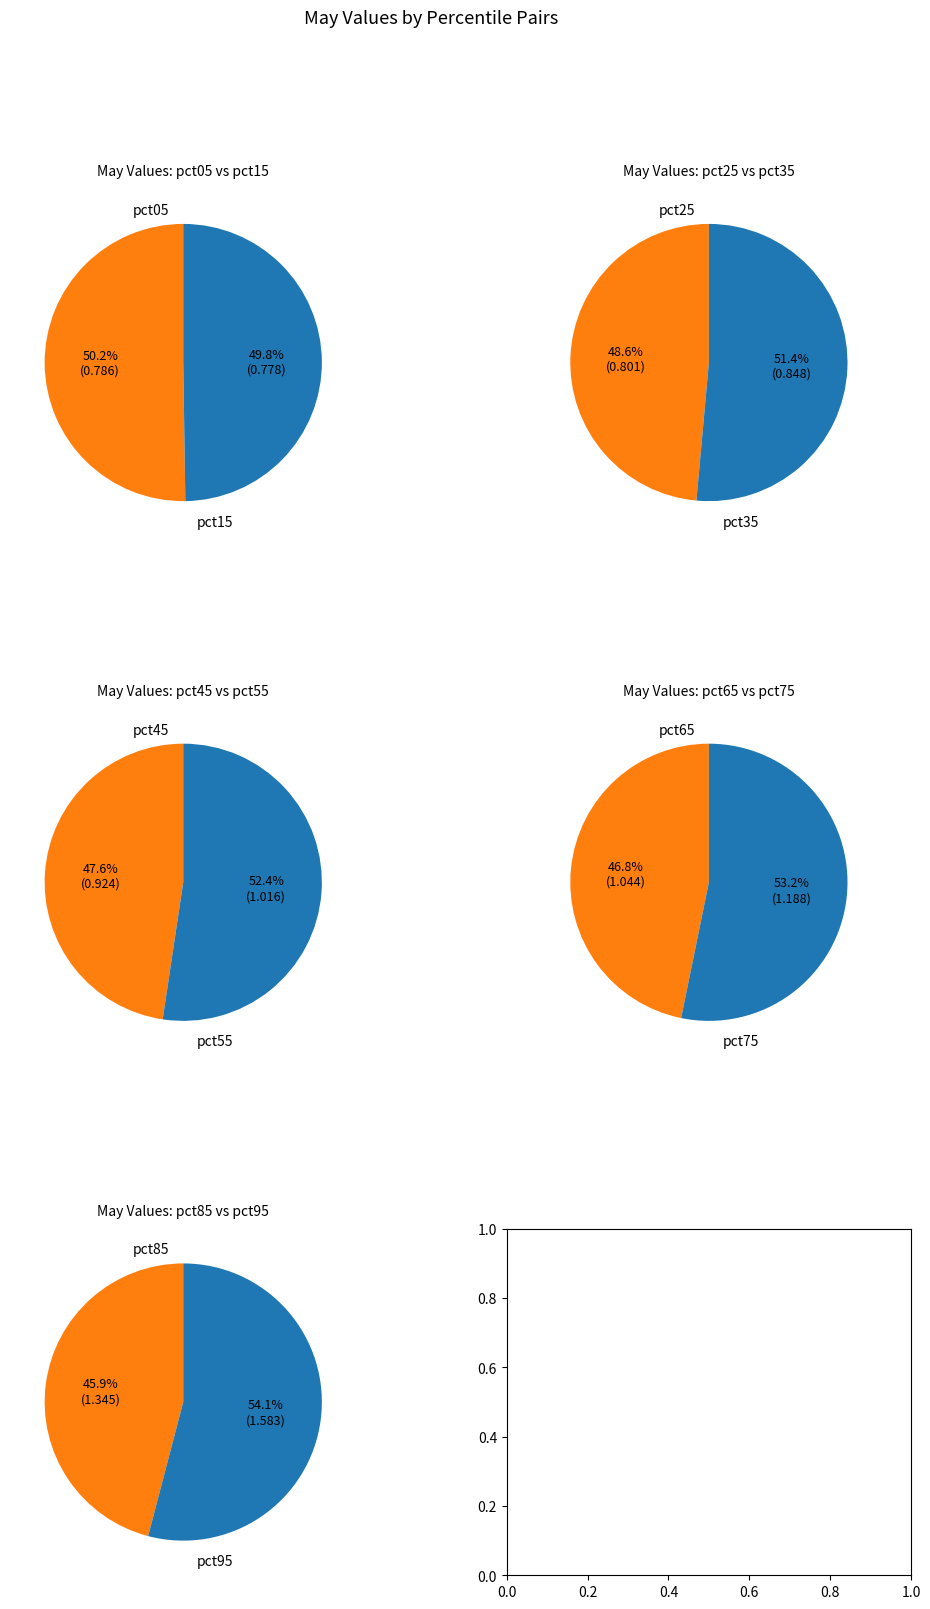

Combined, what portion of the pie is pct15 and pct65?

17.7%